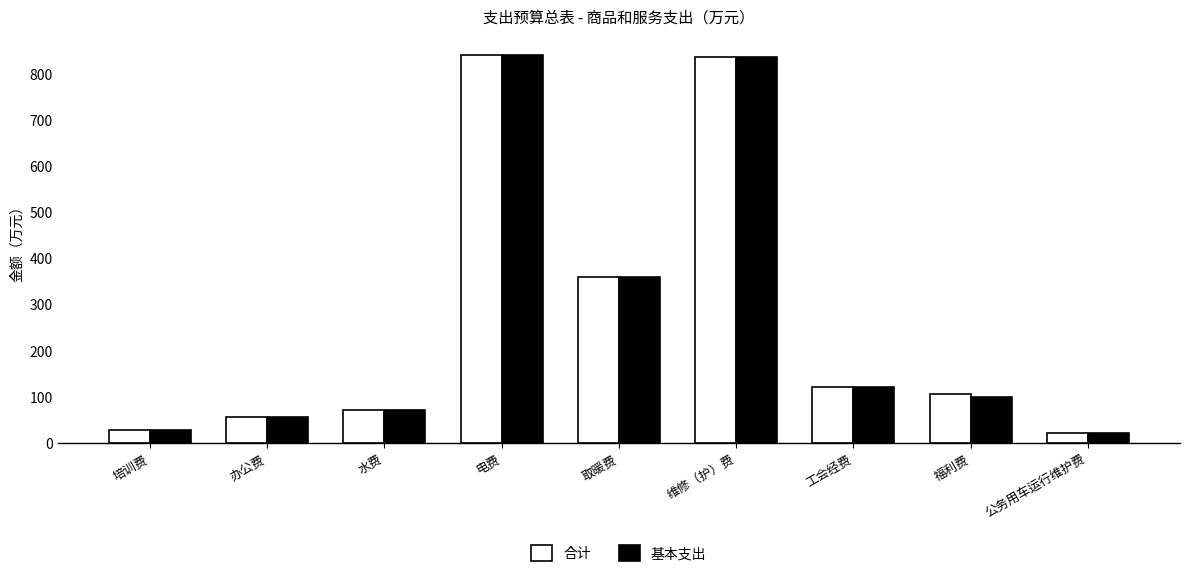

What is the sum of all 合计 values?

2433.8